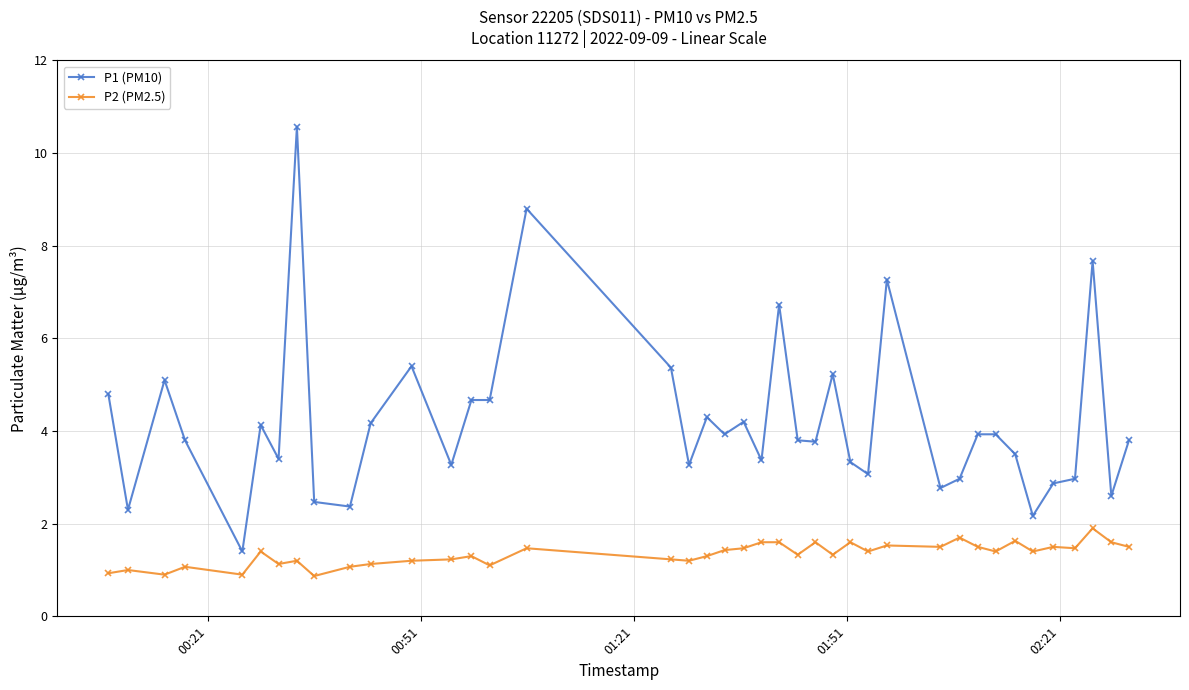

What is the maximum value shown in the chart?

10.6